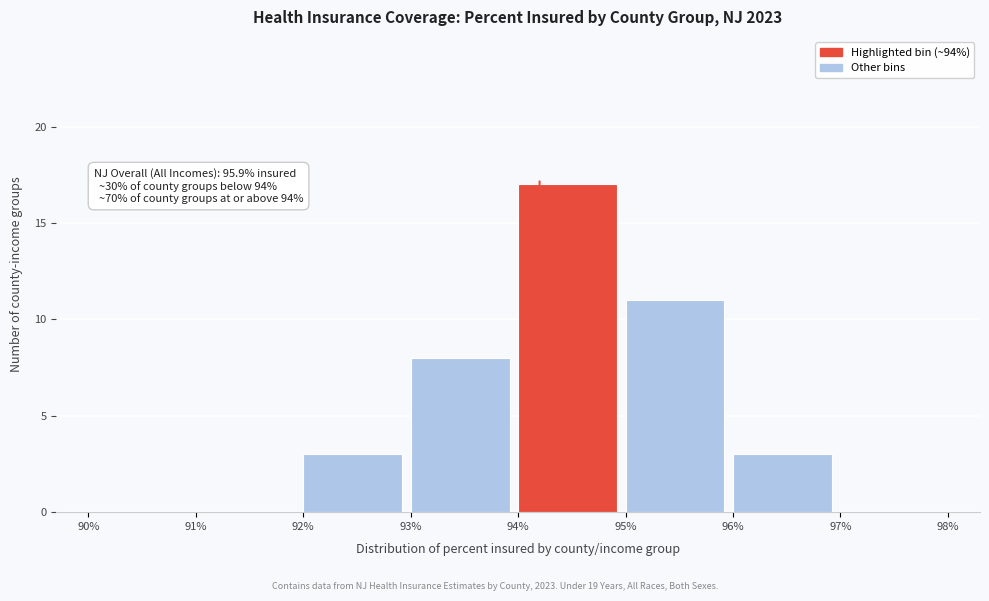

Which range on the x-axis has the tallest bar?

94% to 95%